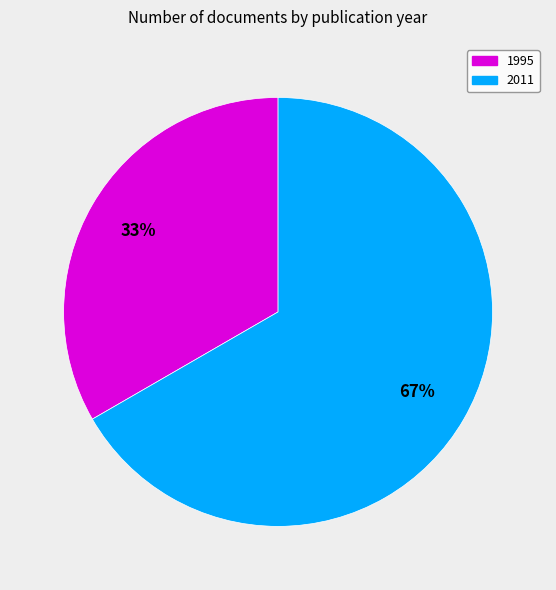

Rank the categories by value from highest to lowest.

2011, 1995